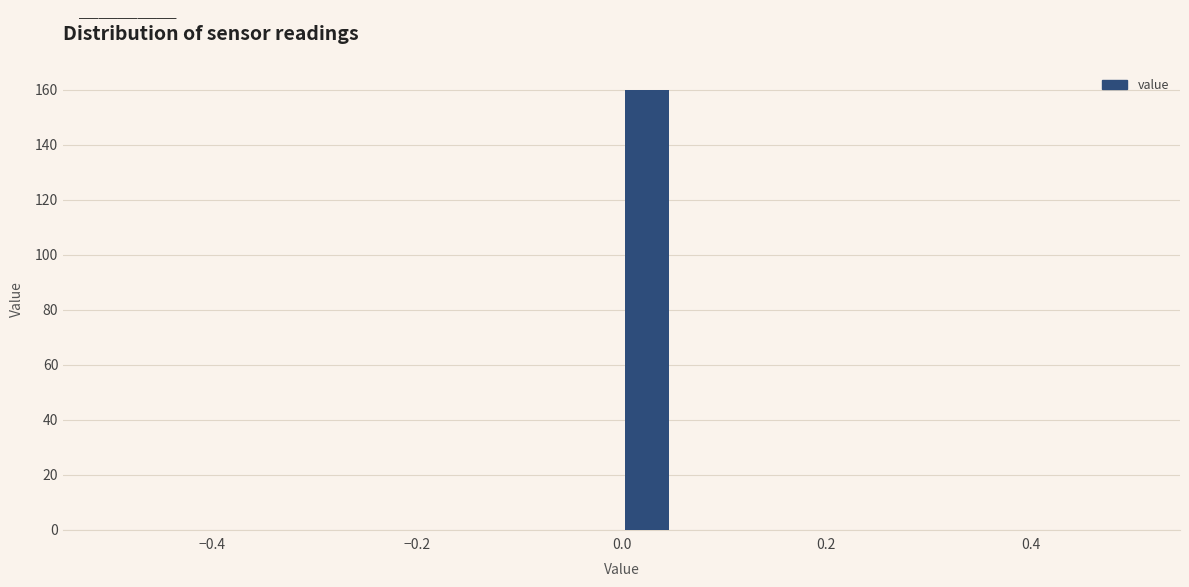

Around what value on the x-axis is the tallest bar? Give the approximate position of its centre, as read against the axis.

0.02